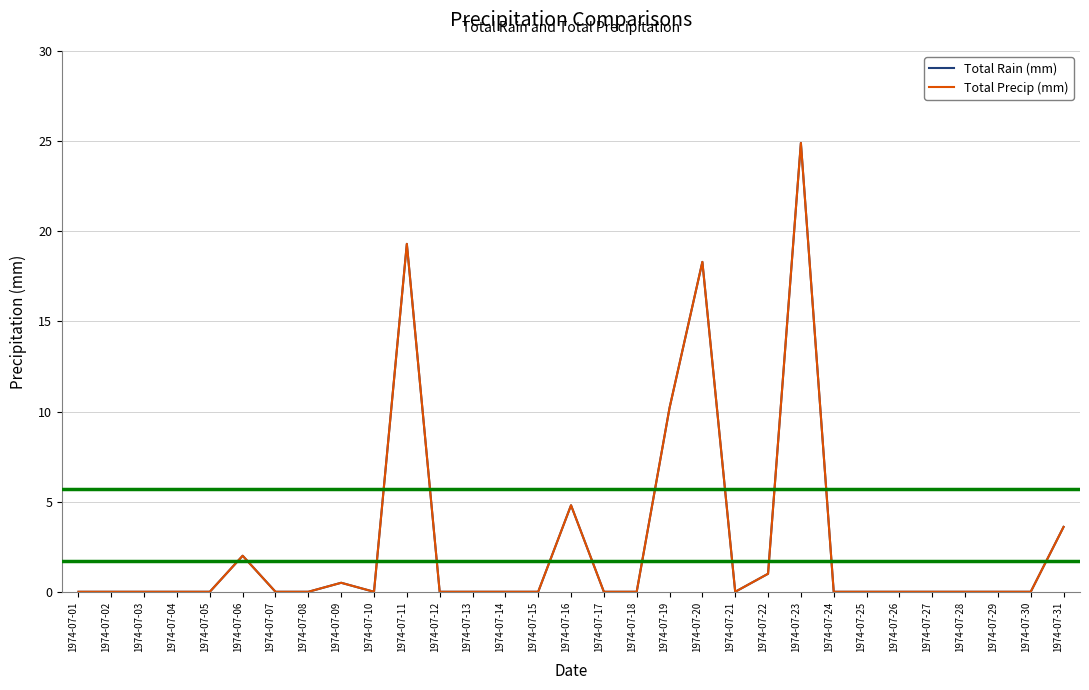

Reading left to right, what are all the values shown in this chart?

Total Rain (mm): 0.0	0.0	0.0	0.0	0.0	2.0	0.0	0.0	0.5	0.0	19.3	0.0	0.0	0.0	0.0	4.8	0.0	0.0	10.2	18.3	0.0	1.0	24.9	0.0	0.0	0.0	0.0	0.0	0.0	0.0	3.6
Total Precip (mm): 0.0	0.0	0.0	0.0	0.0	2.0	0.0	0.0	0.5	0.0	19.3	0.0	0.0	0.0	0.0	4.8	0.0	0.0	10.2	18.3	0.0	1.0	24.9	0.0	0.0	0.0	0.0	0.0	0.0	0.0	3.6